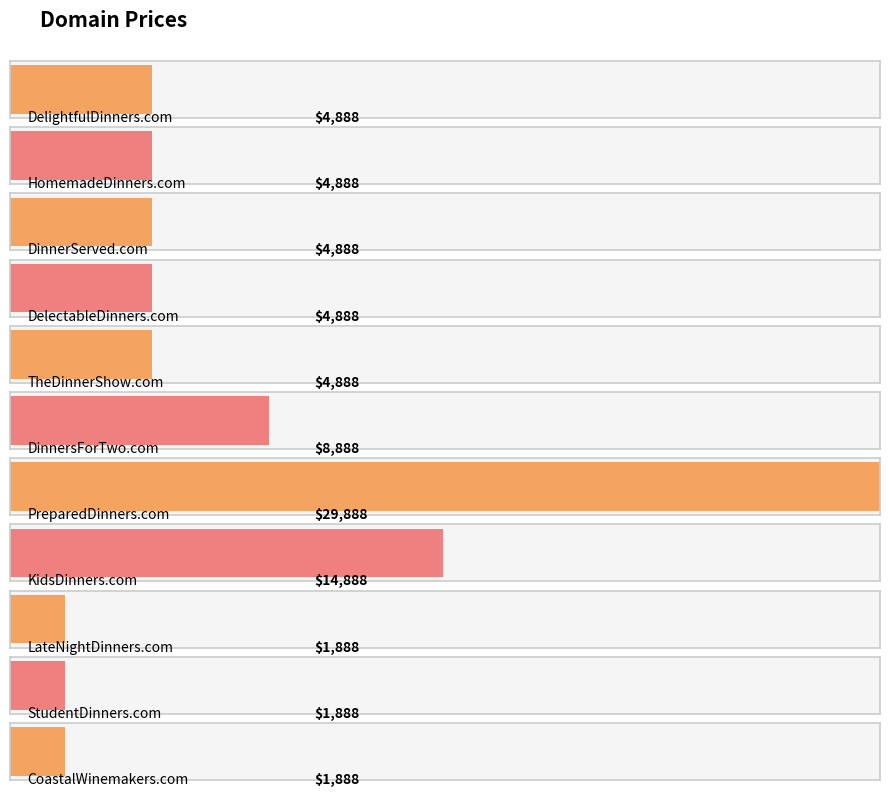

What is the label of the 7th bar from the right?

TheDinnerShow.com